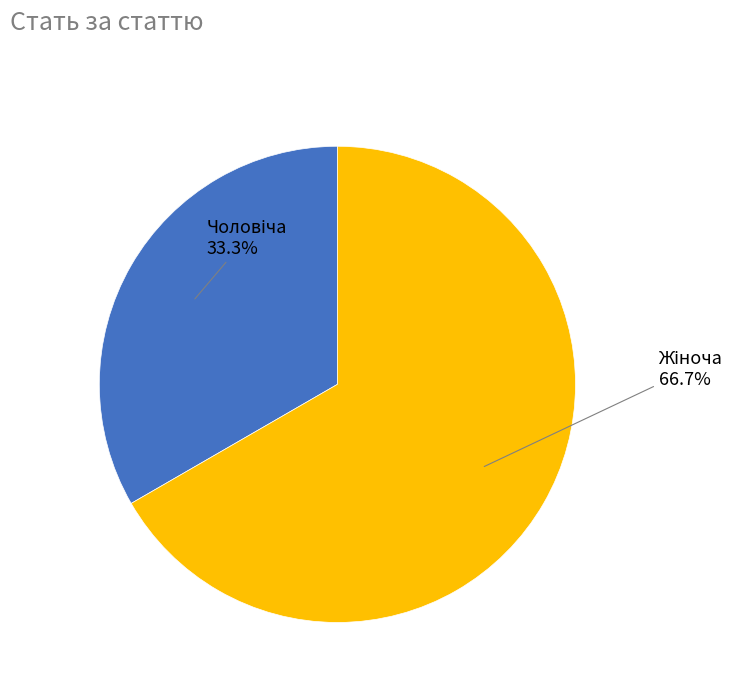

Count the number of slices in the pie.

2